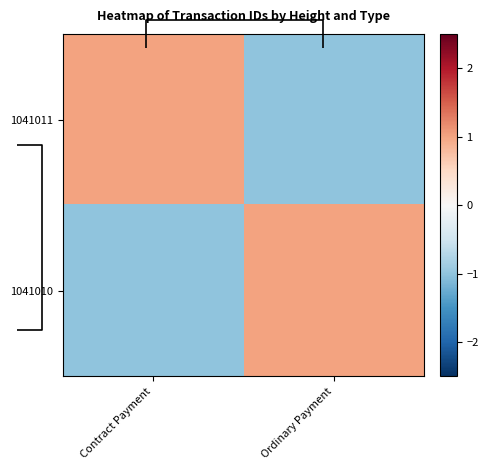

How many data points does each series have?

2